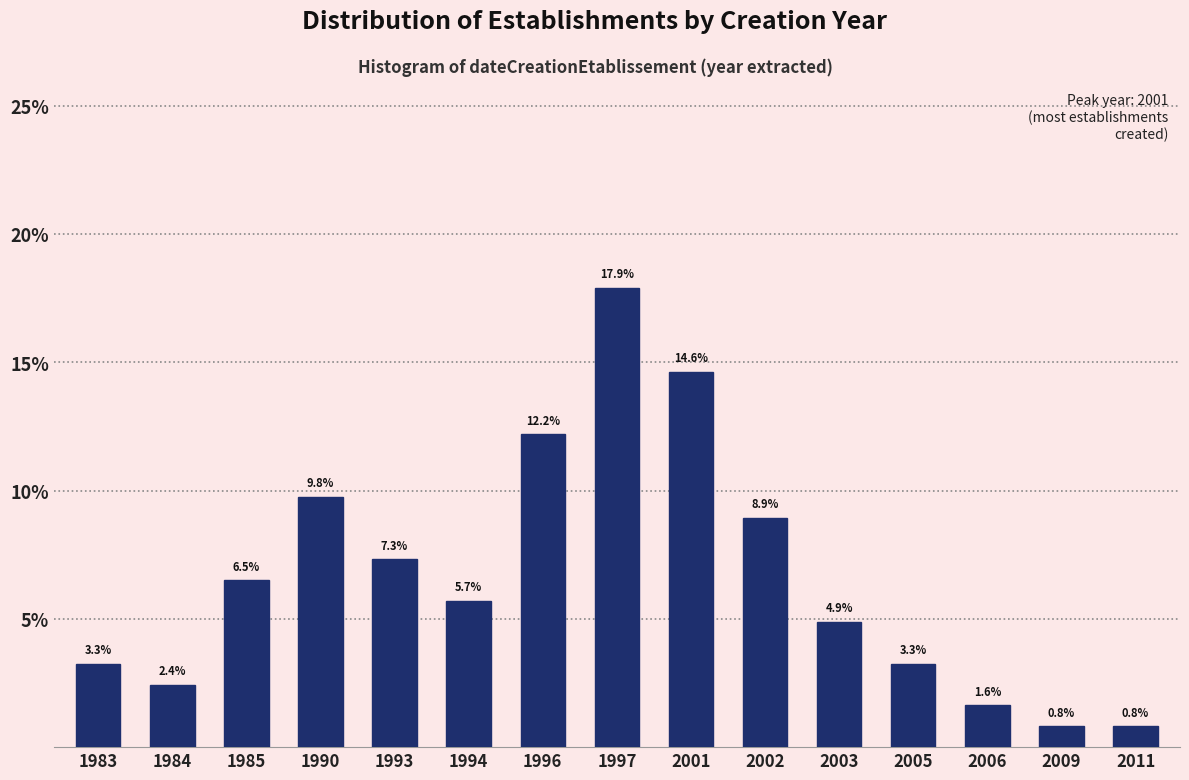

Reading left to right, transcribe all the data shown in this chart.

3.3	2.4	6.5	9.8	7.3	5.7	12.2	17.9	14.6	8.9	4.9	3.3	1.6	0.8	0.8